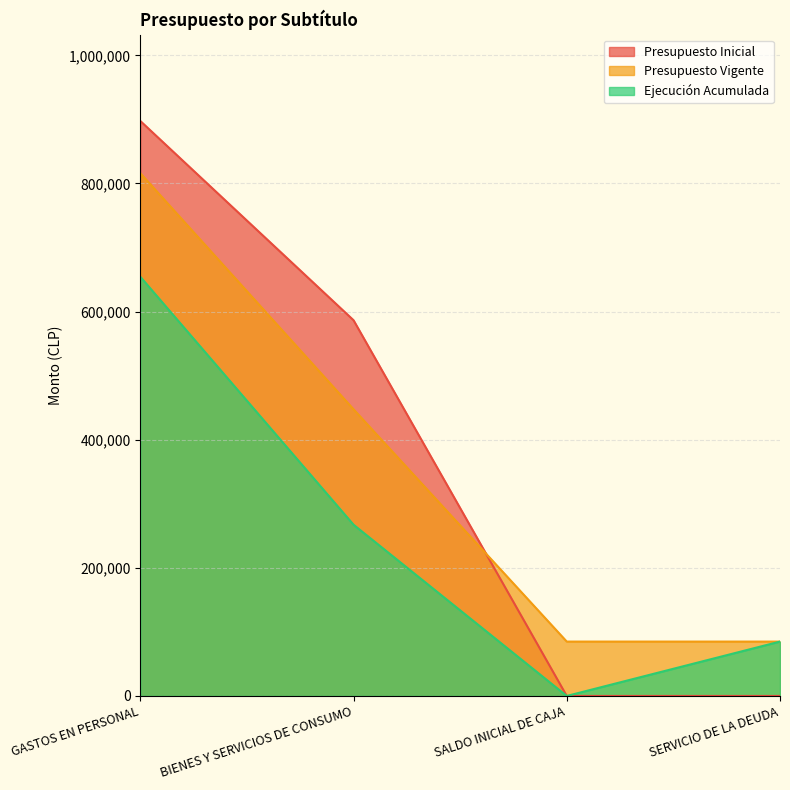

True or false: Ejecución Acumulada has more than 2 points higher than both neighbors.

False